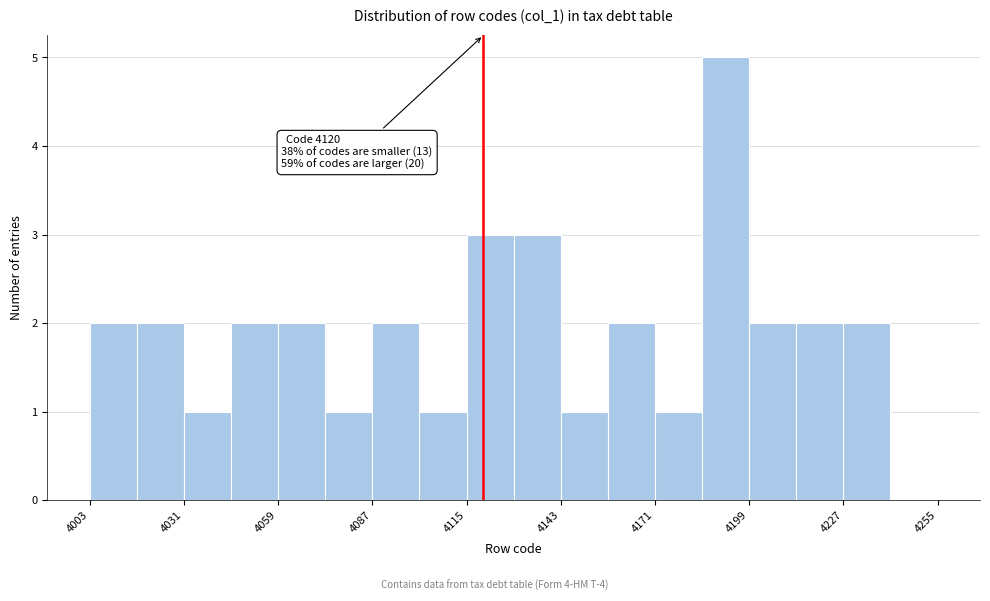

Around what value on the x-axis is the tallest bar? Give the approximate position of its centre, as read against the axis.

4190